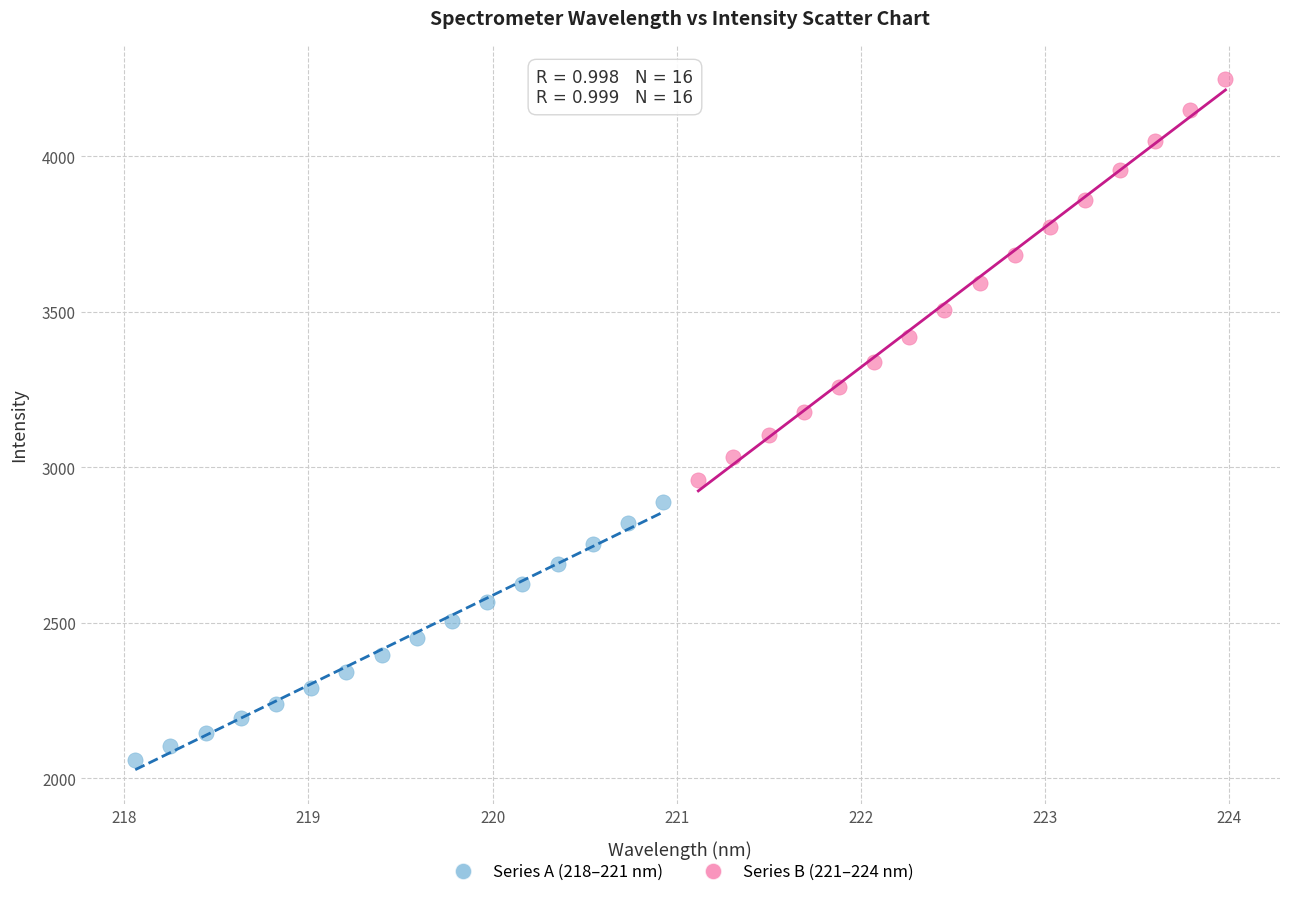

Which series reaches the minimum Y coordinate?

Series A (218–221 nm)